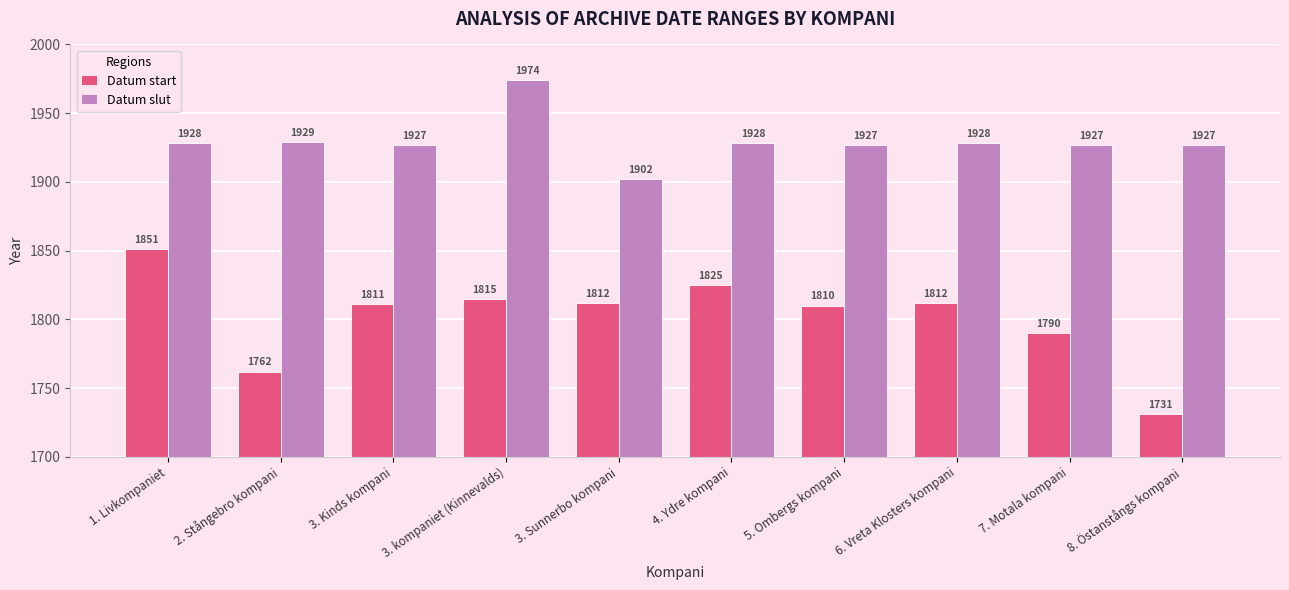

What is the value of the Datum start bar at the 6th from the left?

1825